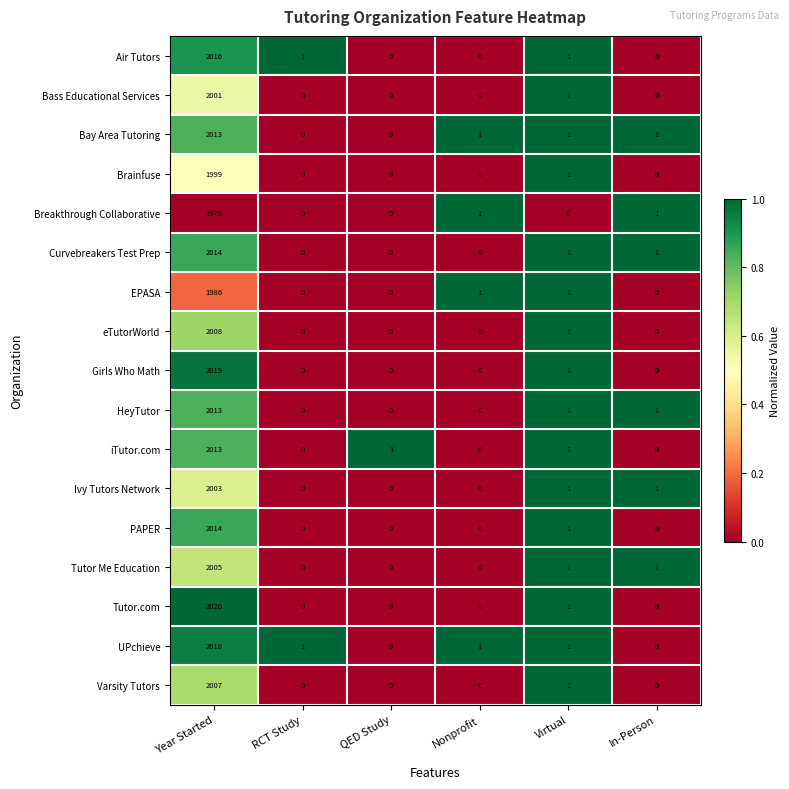

What is the total value across all series at Virtual?

16